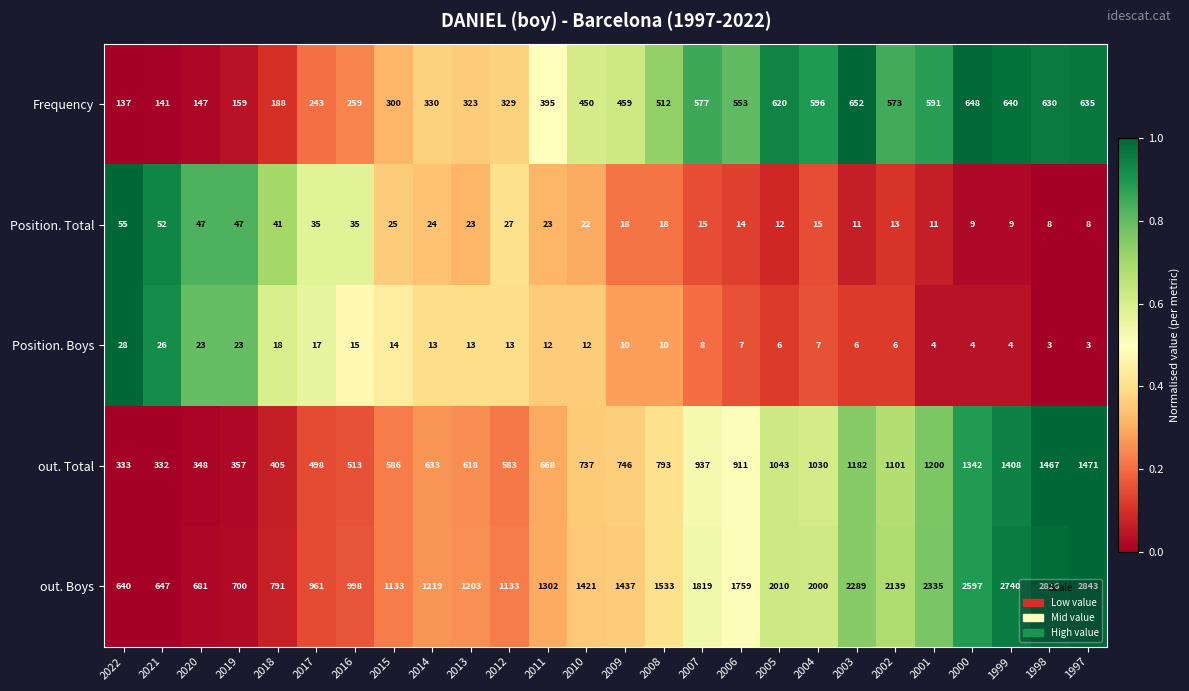

What is the average value of the out. Total series?

817